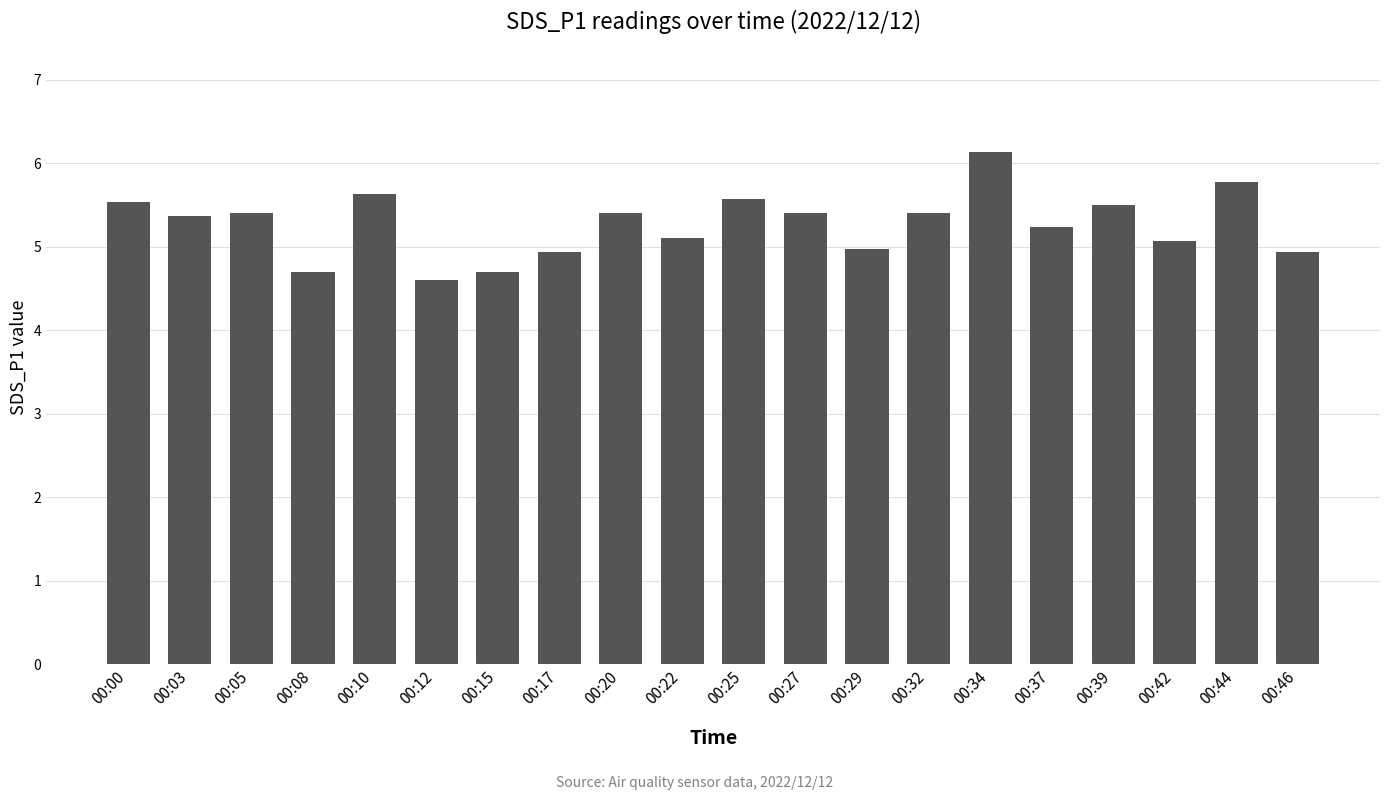

Which category has the lowest value across all series?

00:12